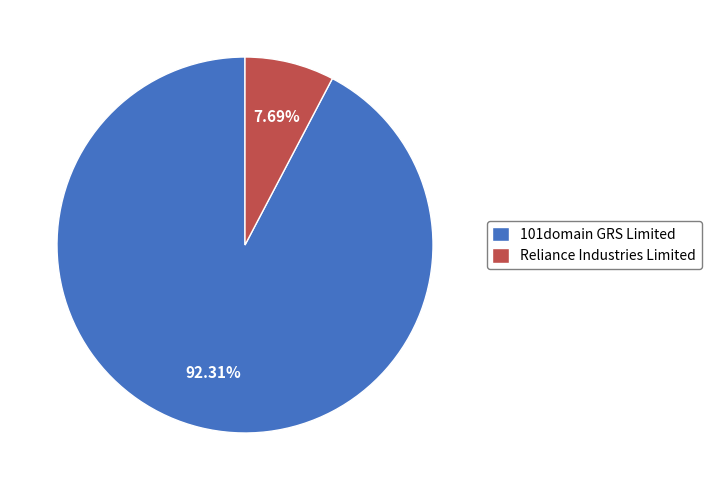

Rank the categories by value from lowest to highest.

Reliance Industries Limited, 101domain GRS Limited